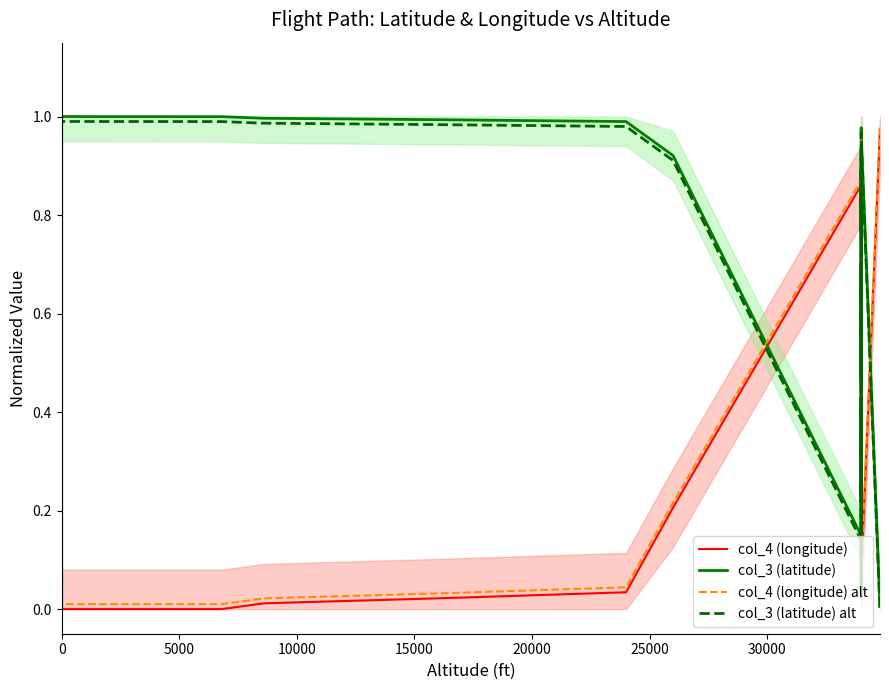

What is the difference between the maximum and minimum values in the col_4 (longitude) series?

1.0